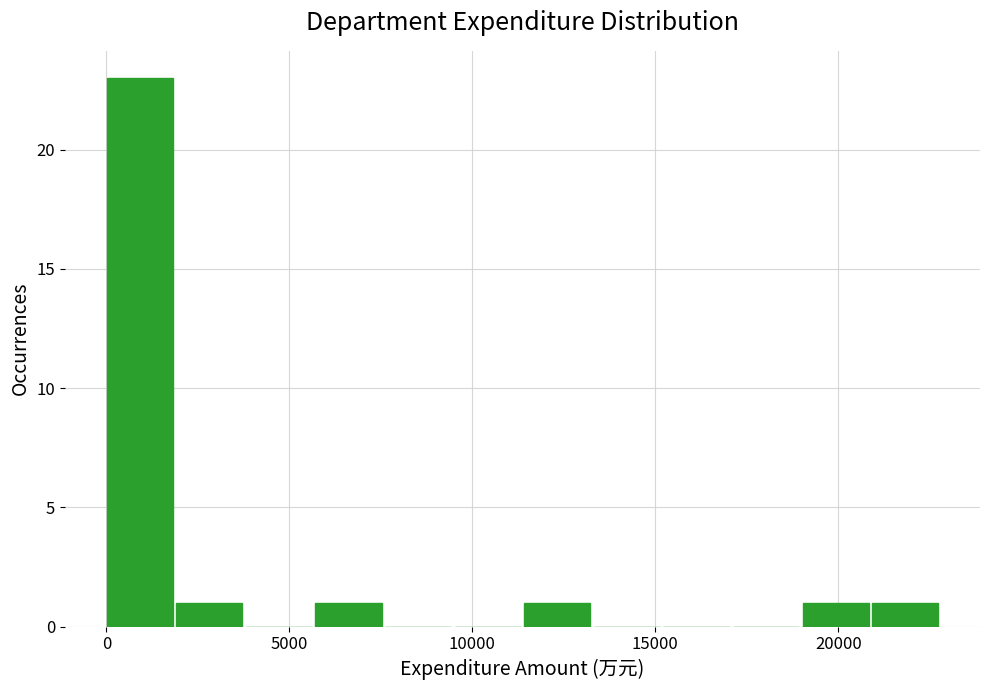

Around what value on the x-axis is the tallest bar? Give the approximate position of its centre, as read against the axis.

1000